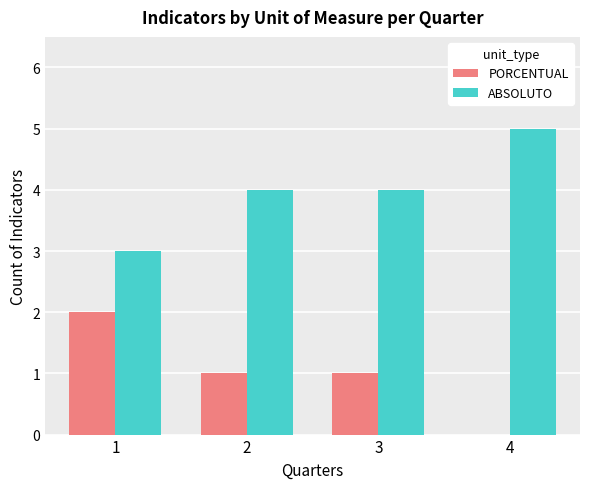

Reading left to right, list all the values displayed in this chart.

PORCENTUAL: 2	1	1	0
ABSOLUTO: 3	4	4	5